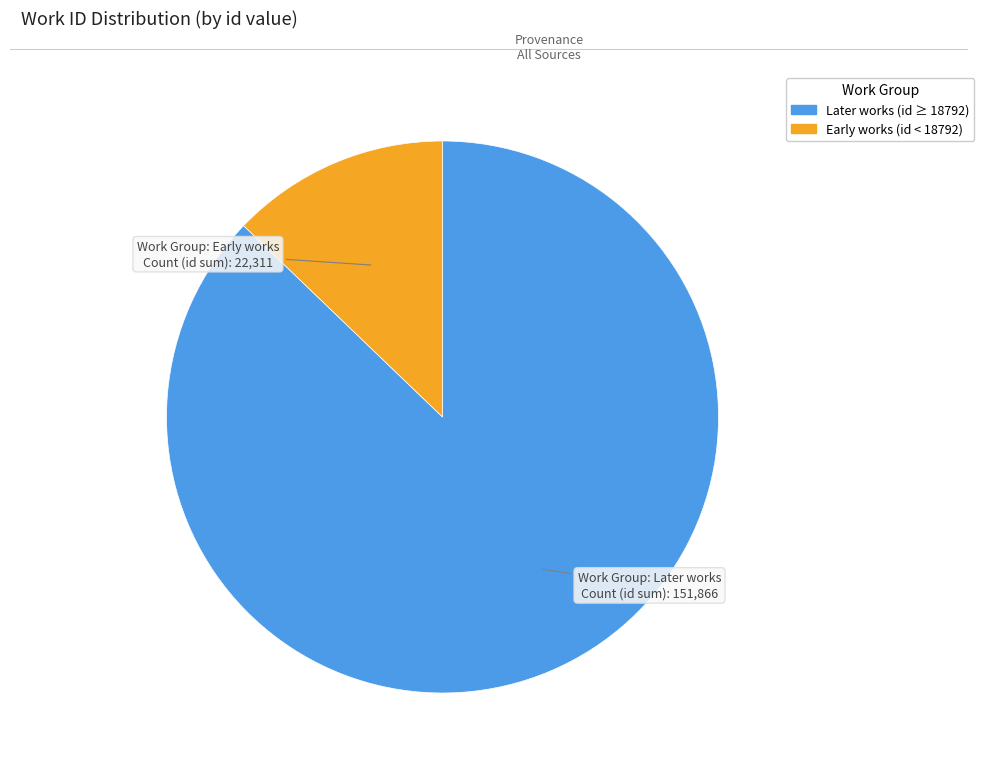

Does any single category account for the majority?

Yes